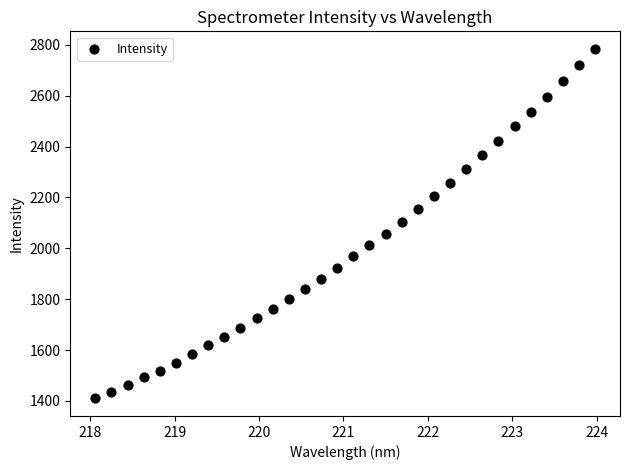

What is the range of X values (max minus min)?

5.9